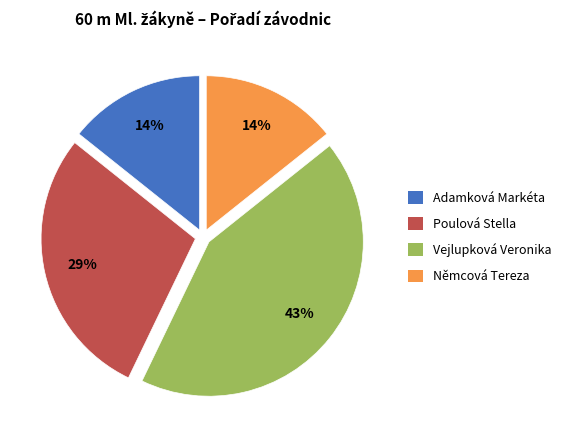

How many segments does this pie chart have?

4